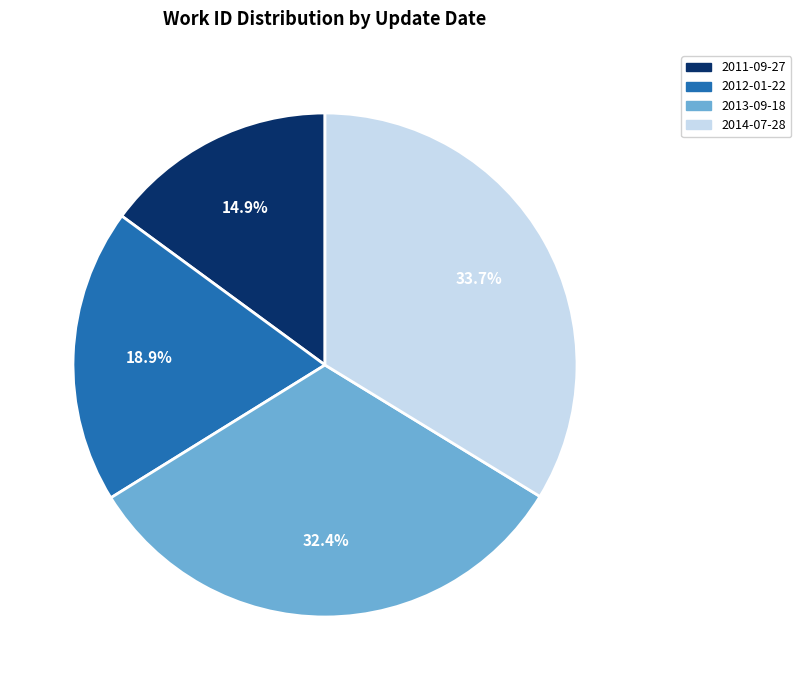

The 2014-07-28 slice represents 34% of the pie. True or false?

True